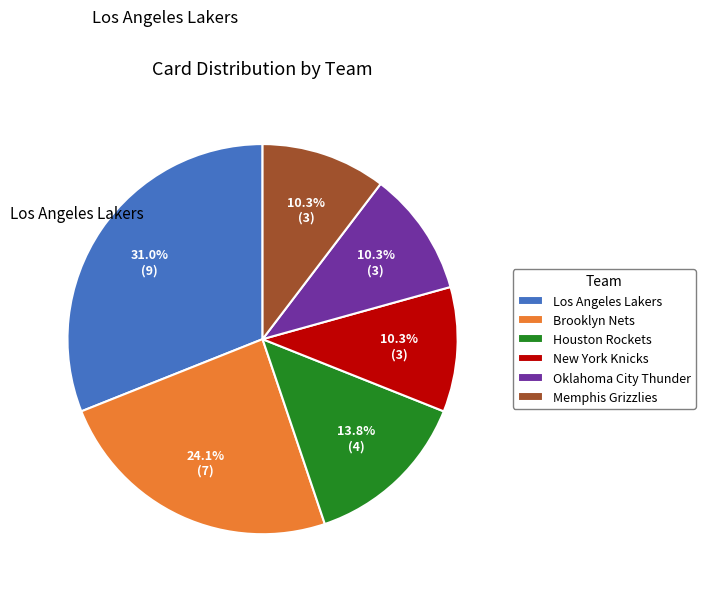

Is the sum of Brooklyn Nets and New York Knicks greater than half?

No